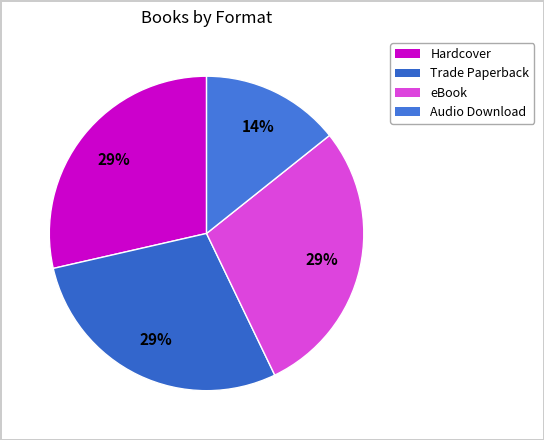

Rank the categories by value from lowest to highest.

Audio Download, eBook, Hardcover, Trade Paperback